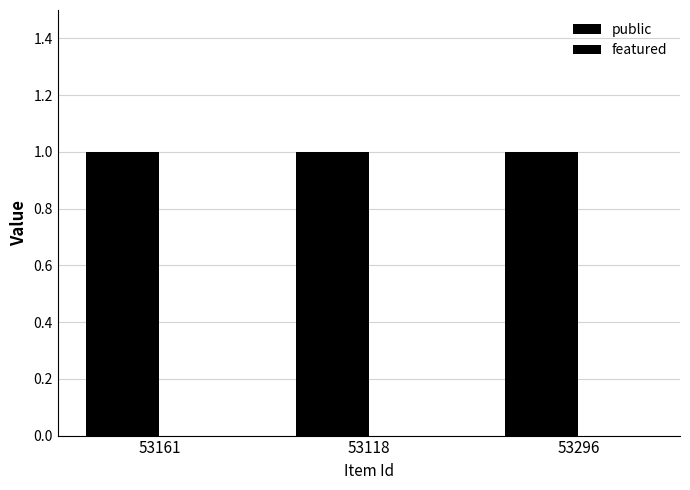

Reading right to left, transcribe all the data shown in this chart.

public: 1	1	1
featured: 0	0	0